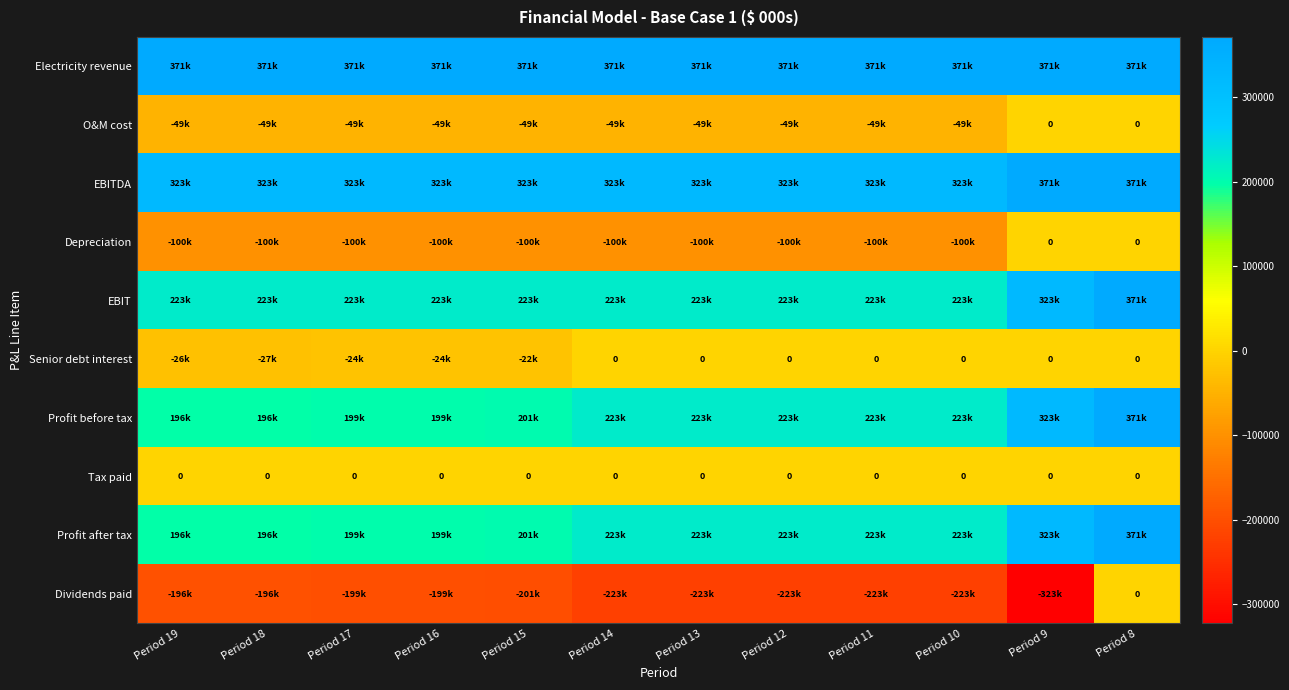

Is it true that Dividends paid equals -198694.9 at Period 16?

True